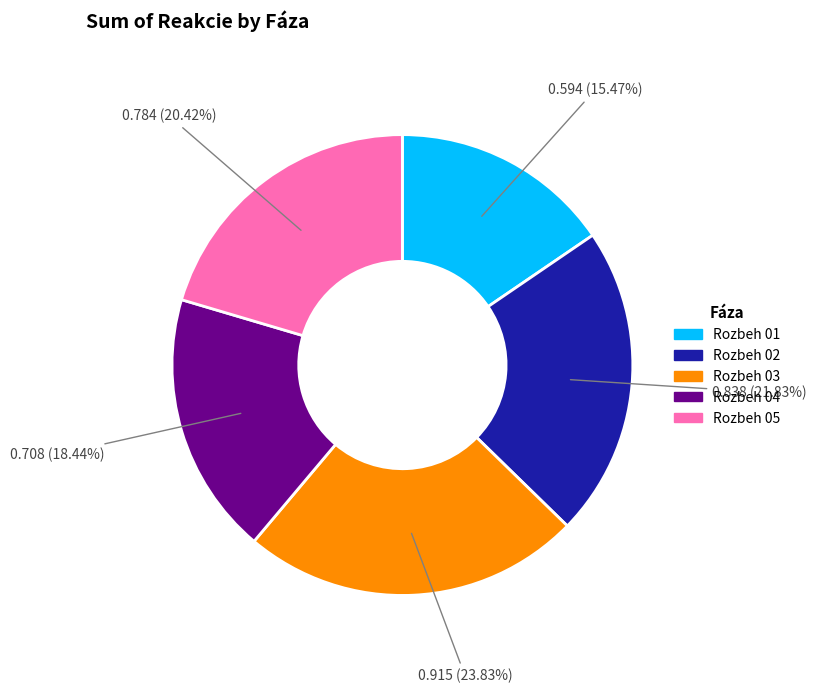

Combined, what portion of the pie is Rozbeh 03 and Rozbeh 04?

42.3%